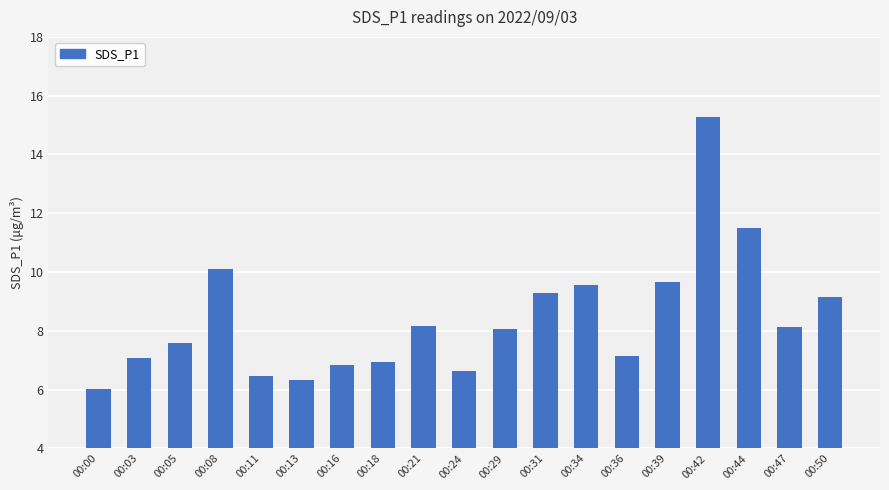

At which label does the data first exceed 8?

00:08